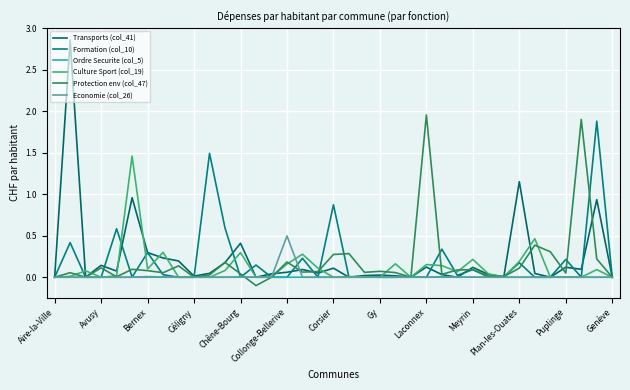

Which category has the highest value in the Protection env (col_47) series?

Laconnex